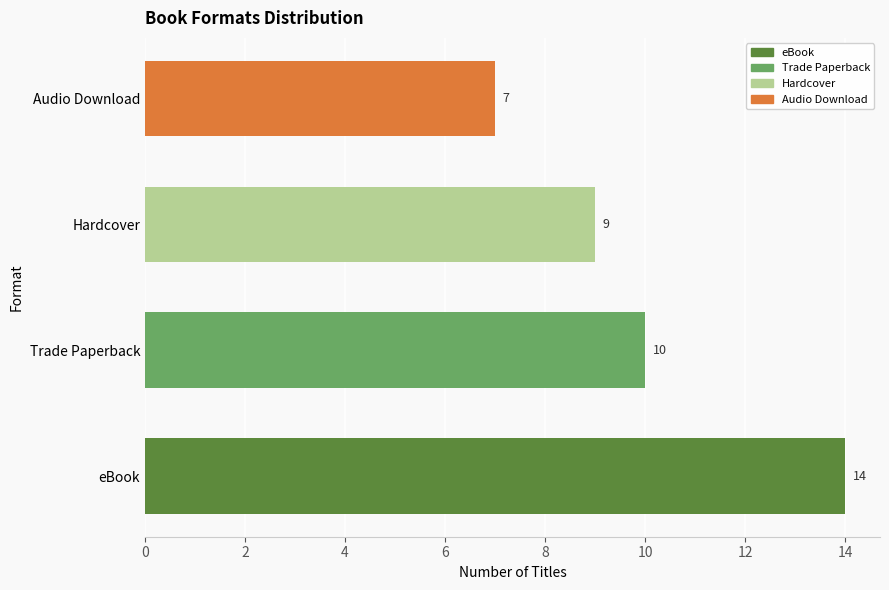

Between Hardcover and Audio Download, which is larger?

Hardcover